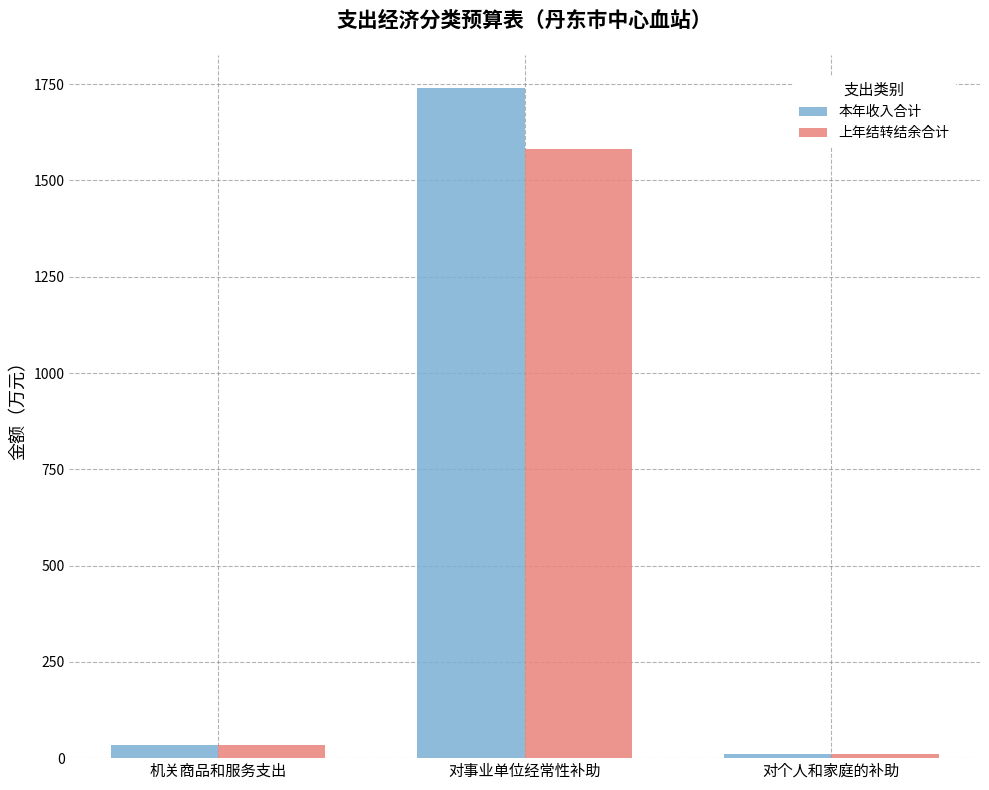

The value of 上年结转结余合计 at 对事业单位经常性补助 is 1580.9. True or false?

True